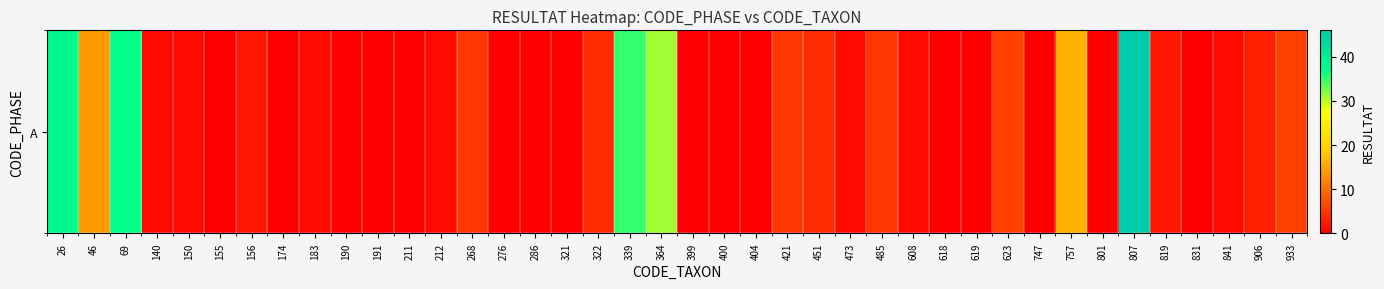

Which has a higher value, 156 or 276?

156